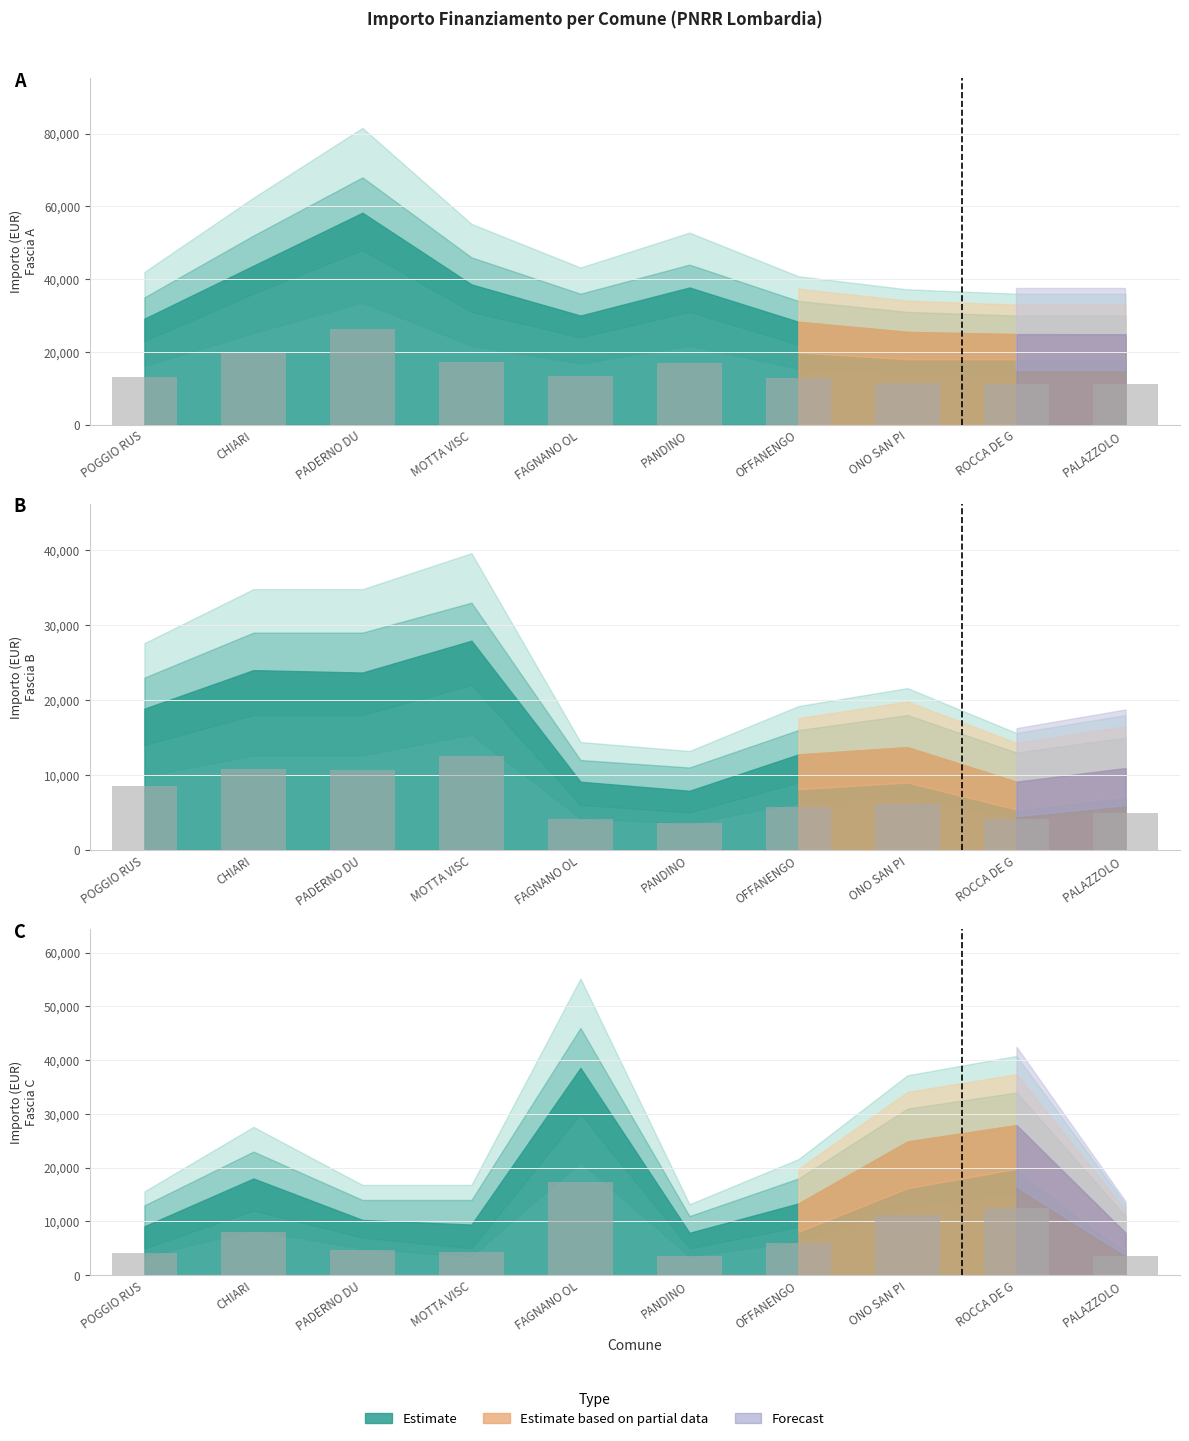

Rank the series at POGGIO RUS from highest to lowest value.

Fascia A, Fascia B, Fascia C